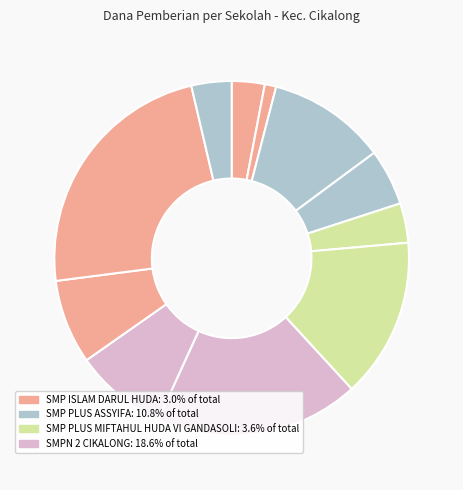

Which category has the smallest portion of the pie?

SMP PGRI CIKALONG